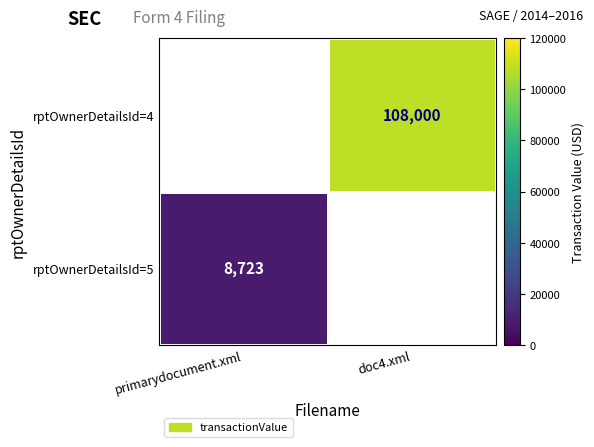

Between primarydocument.xml and doc4.xml, which is larger?

doc4.xml